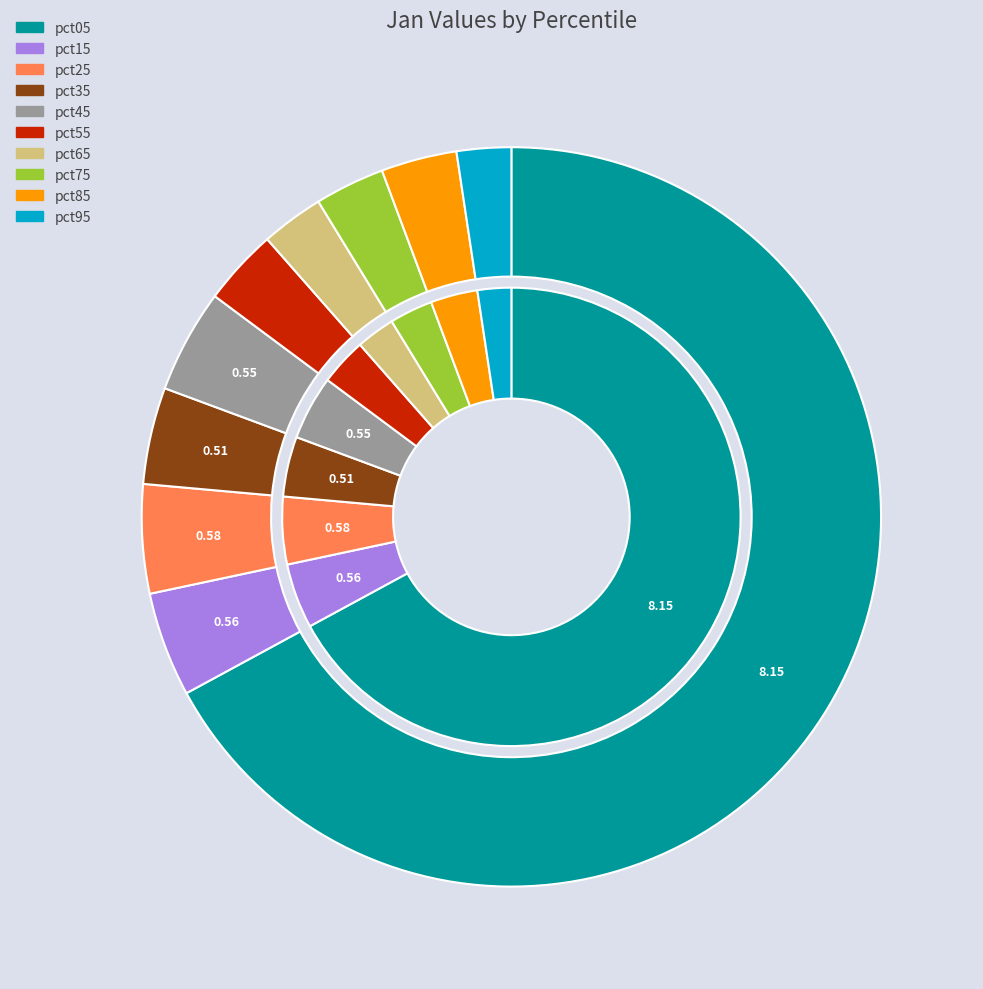

Count the number of slices in the pie.

10